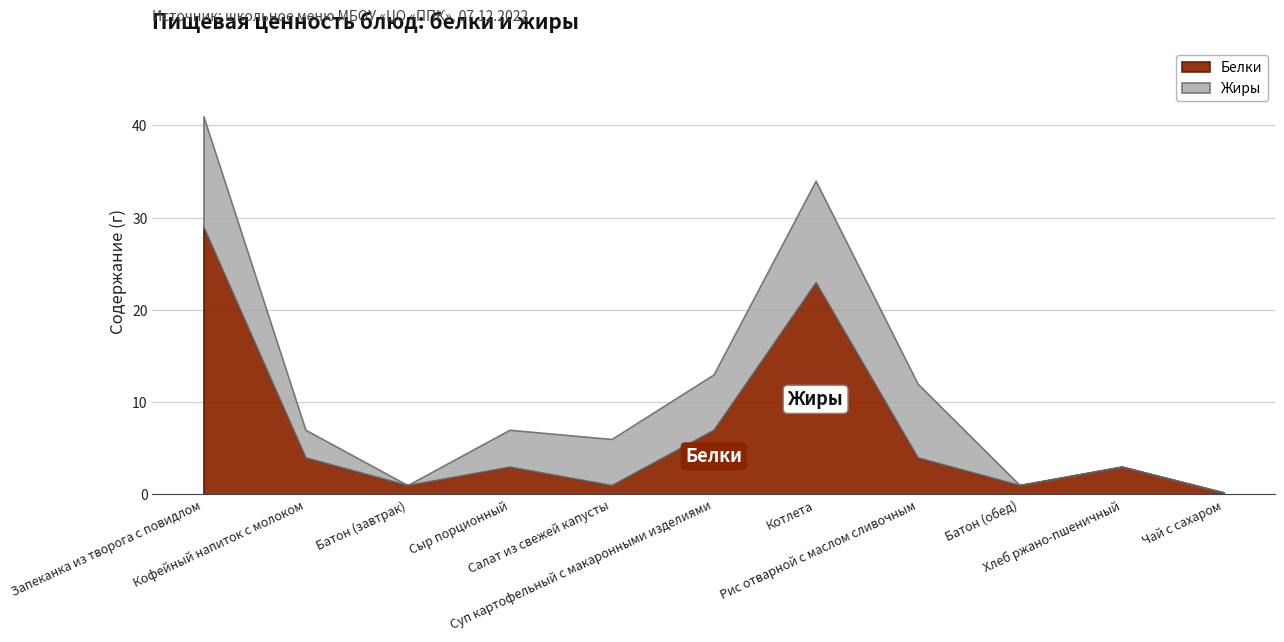

True or false: Жиры has a value of 0.0 at Батон (завтрак).

True